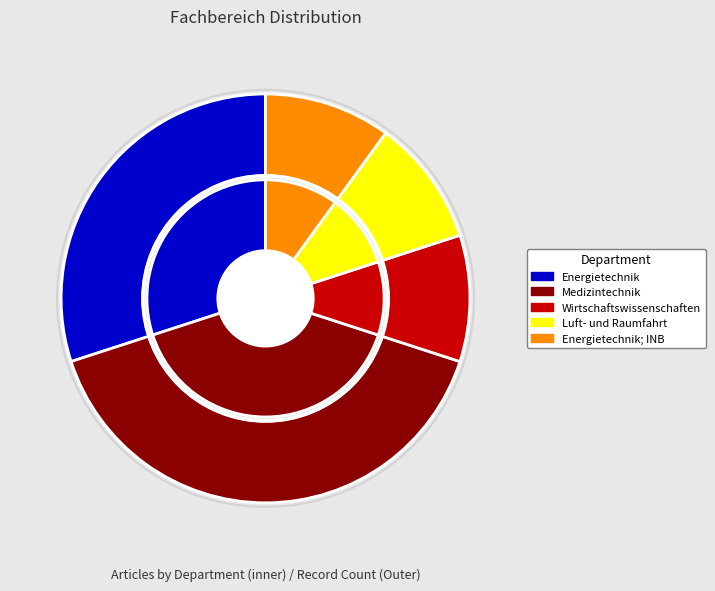

To the nearest percent, what is the difference between the largest and smallest slice percentages?

30%